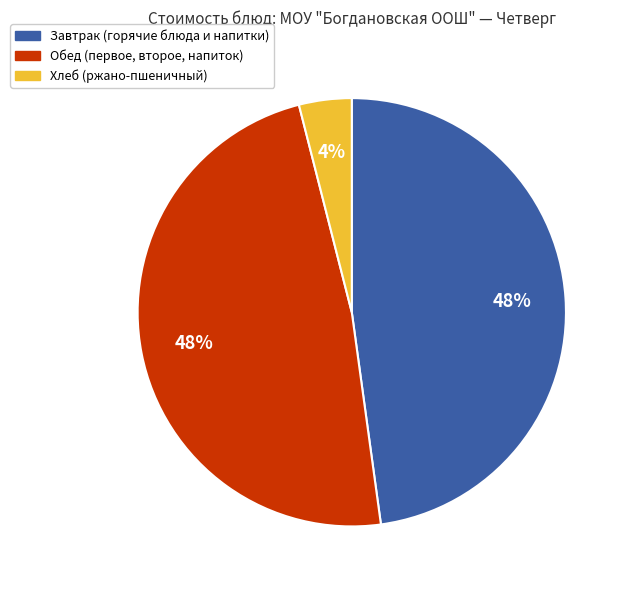

To the nearest percent, what is the average slice percentage?

33%